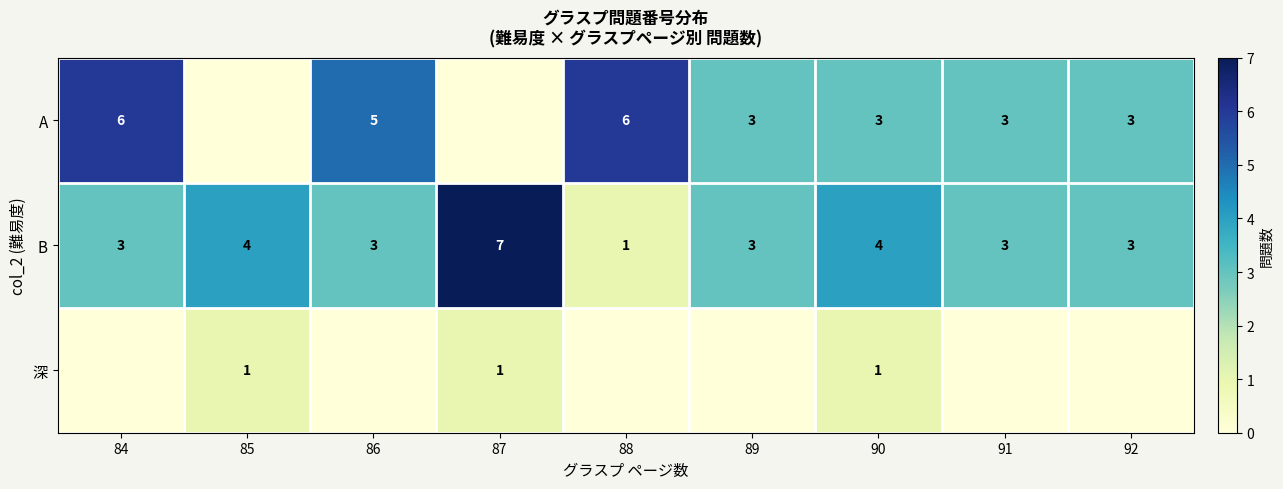

Which has a higher value, 84 or 88?

84